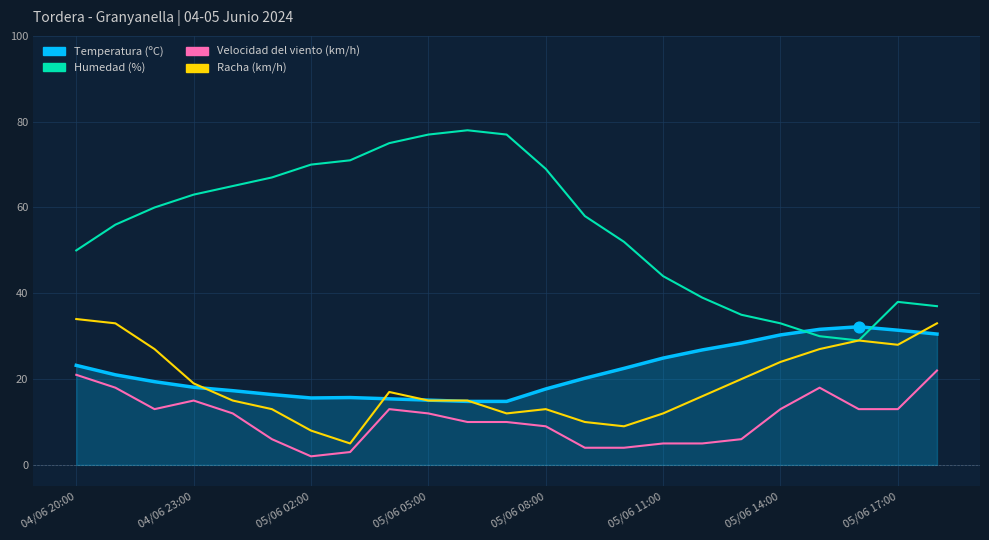

What are all the series names shown in the legend?

Temperatura (ºC), Humedad (%), Velocidad del viento (km/h), Racha (km/h)